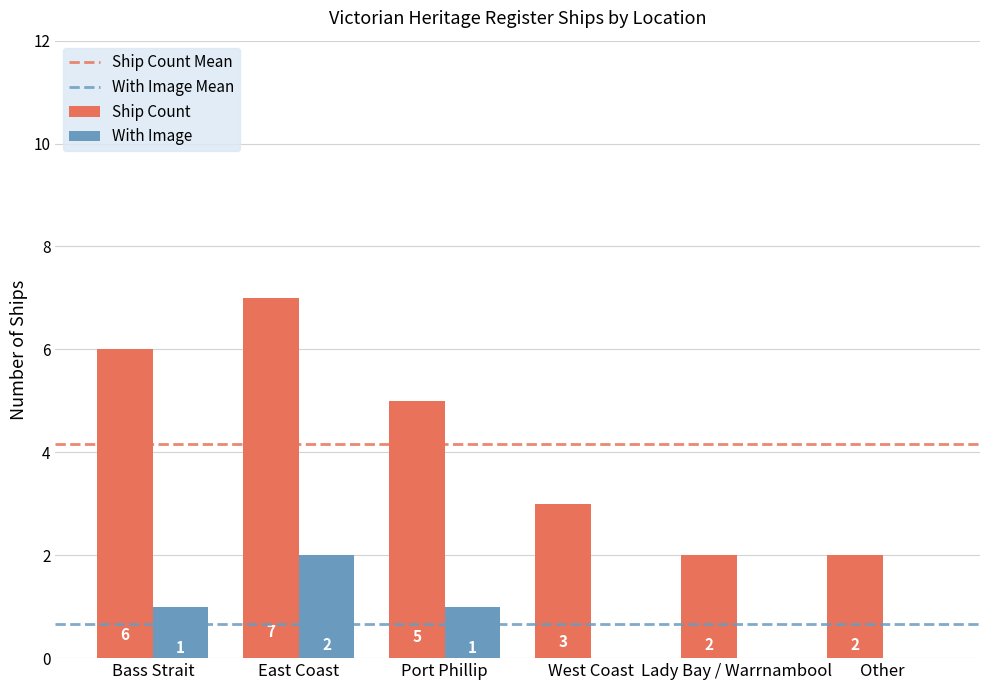

How many groups of bars are there?

6